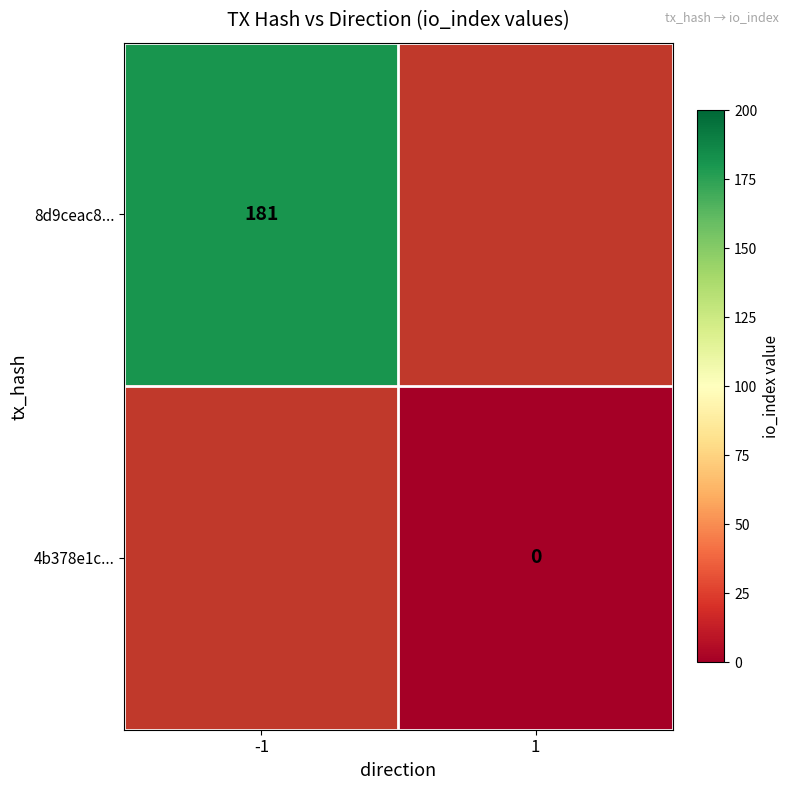

The 8d9ceac8... series shows 181 at -1. True or false?

True